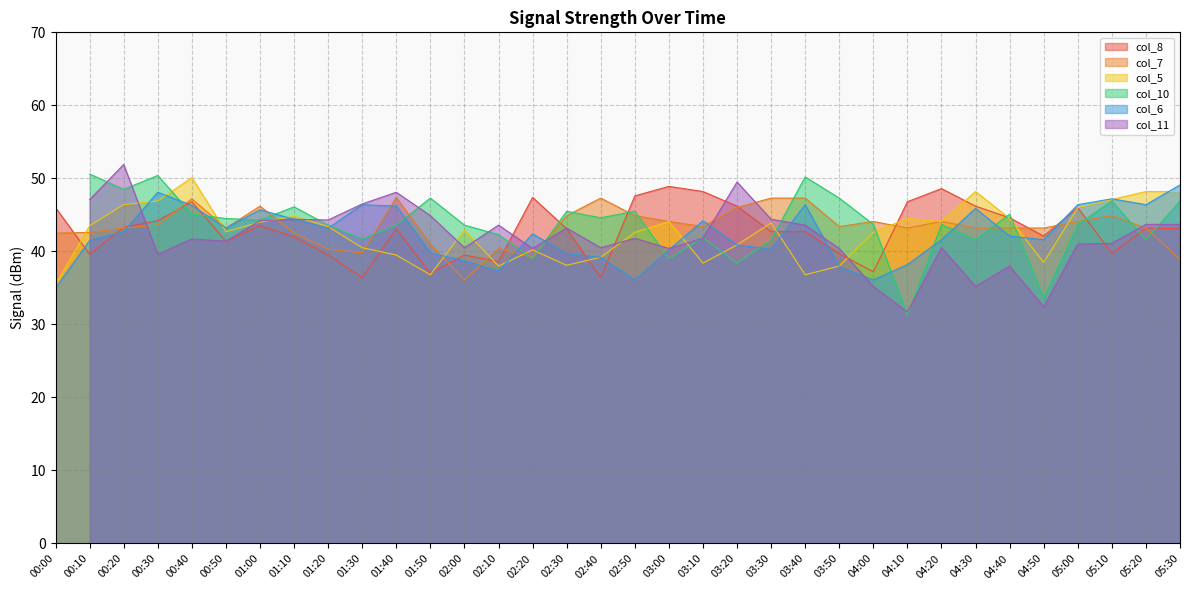

What is the lowest value of the col_6 series?

35.0